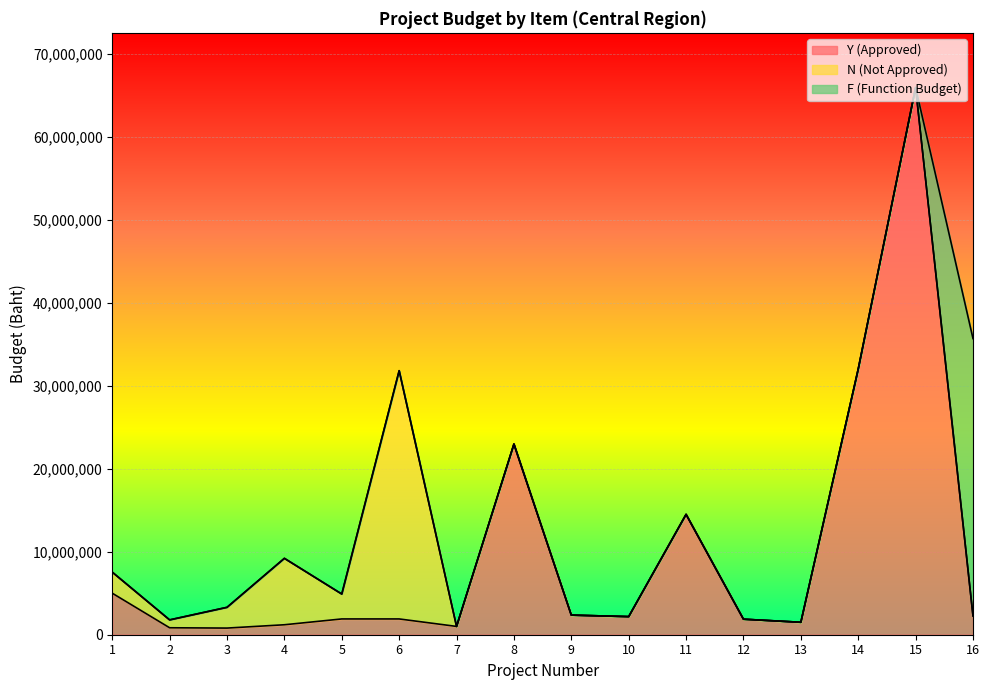

Rank the series by their maximum value, from lowest to highest.

N (Not Approved), F (Function Budget), Y (Approved)